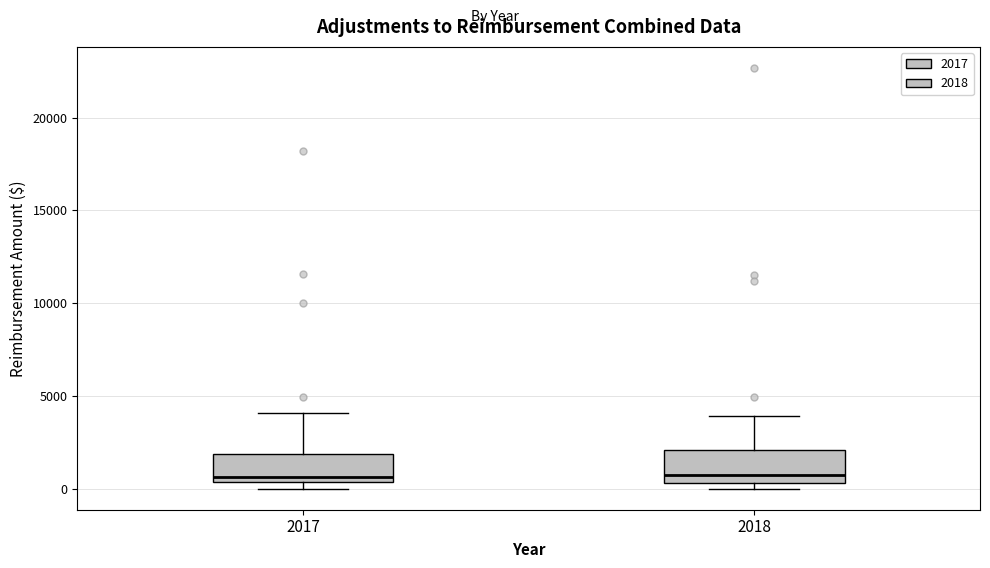

Where is the upper edge of the box at x = 2018 on the y-axis? The values are not printed on the chart, so give them approximately, as read against the axis.

2000